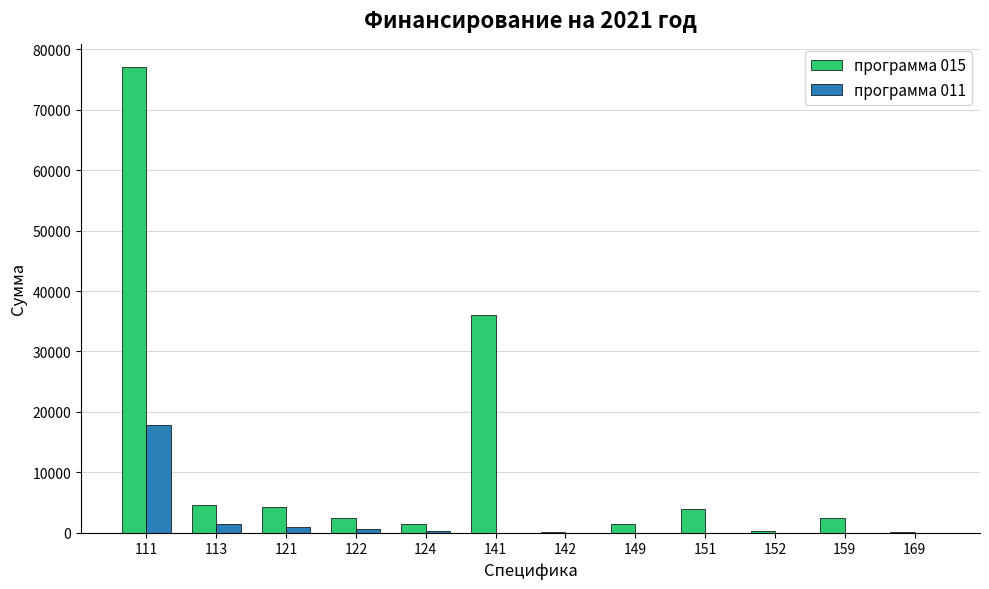

The value of программа 015 at 141 is 21625. True or false?

False